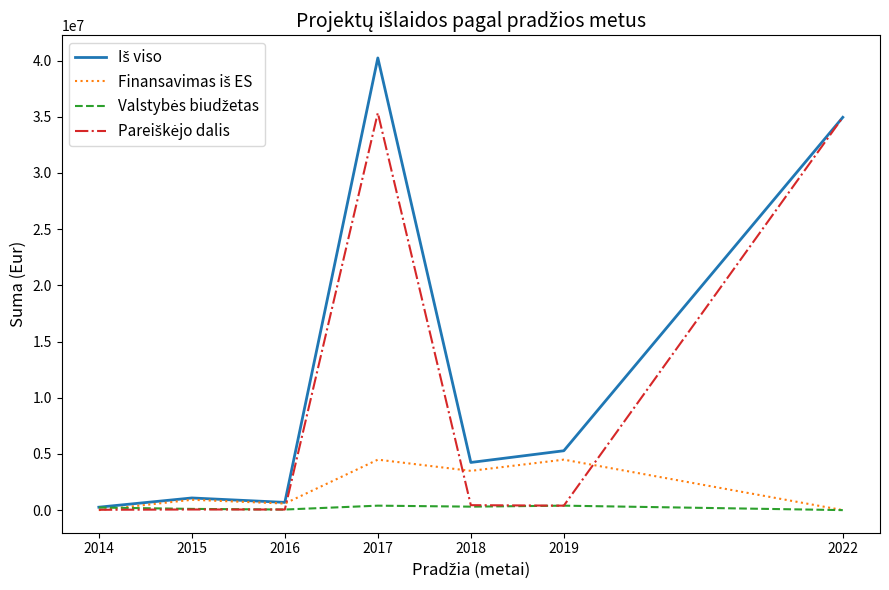

What is the difference between the highest and lowest values at 2022?

34954382.0